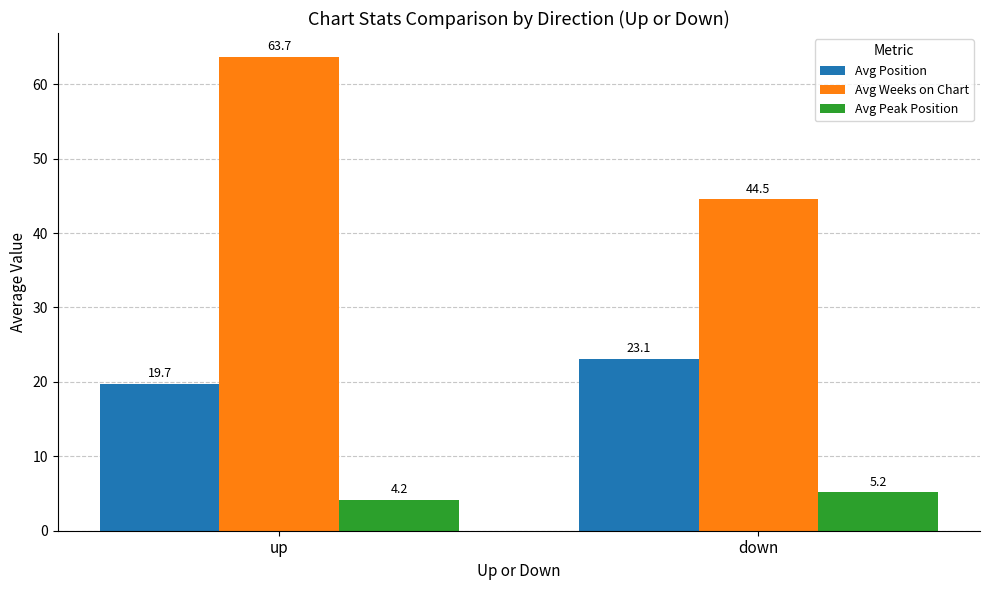

What is the approximate value of Avg Position at down?

23.1